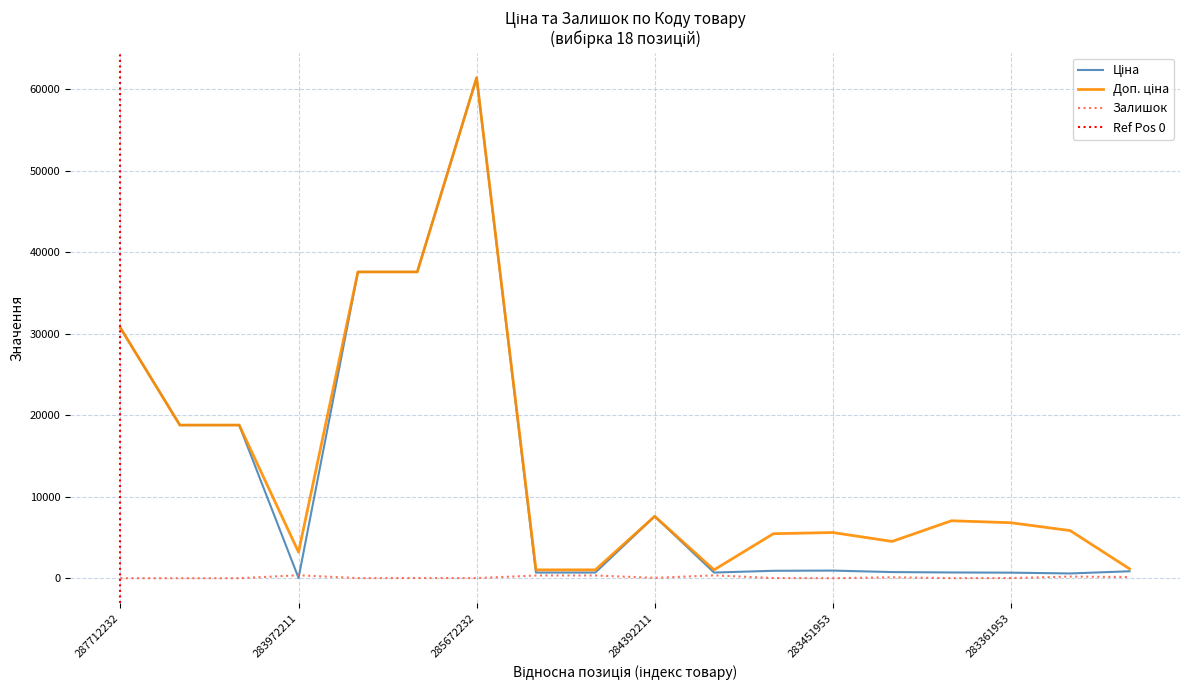

What is the difference between the Ціна values at 283331953 and 283481953?

326.0